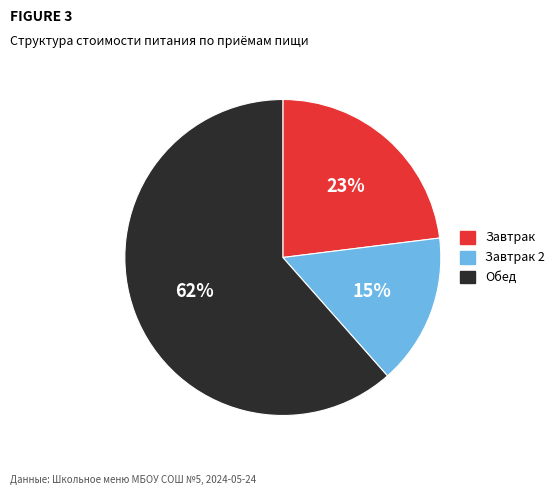

To the nearest percent, what is the average slice percentage?

33%